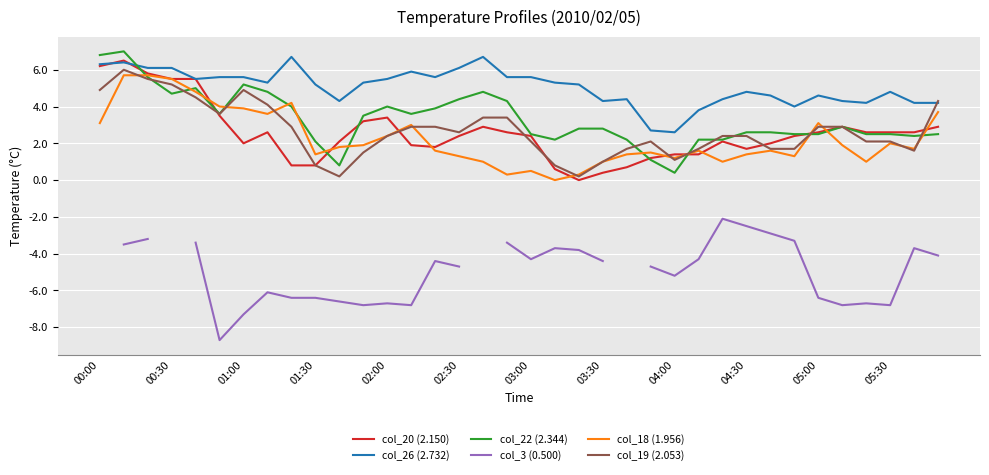

What is the total value across all series at 03:40?

10.4